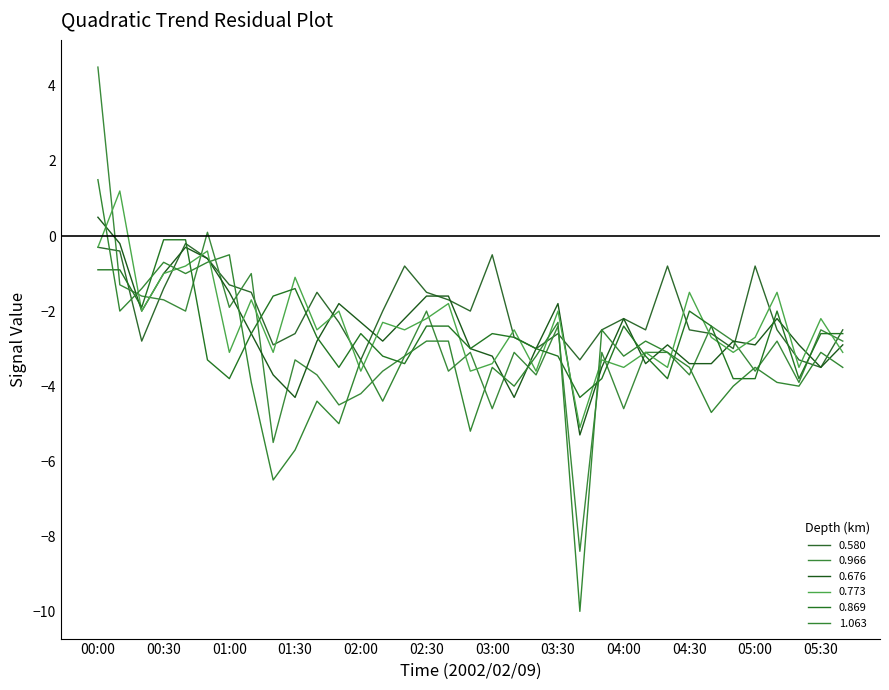

Which series has the widest spread of values?

0.966